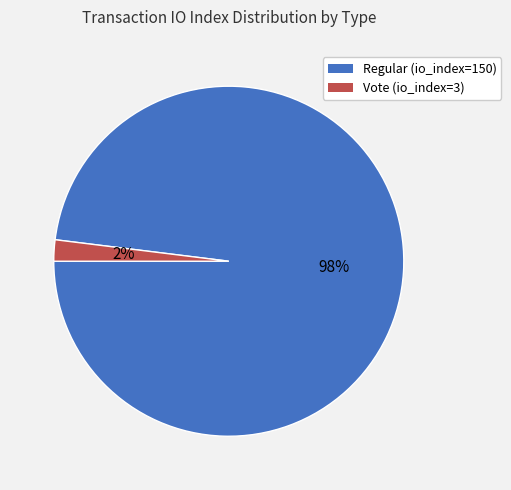

Rank the categories by value from lowest to highest.

Vote (io_index=3), Regular (io_index=150)